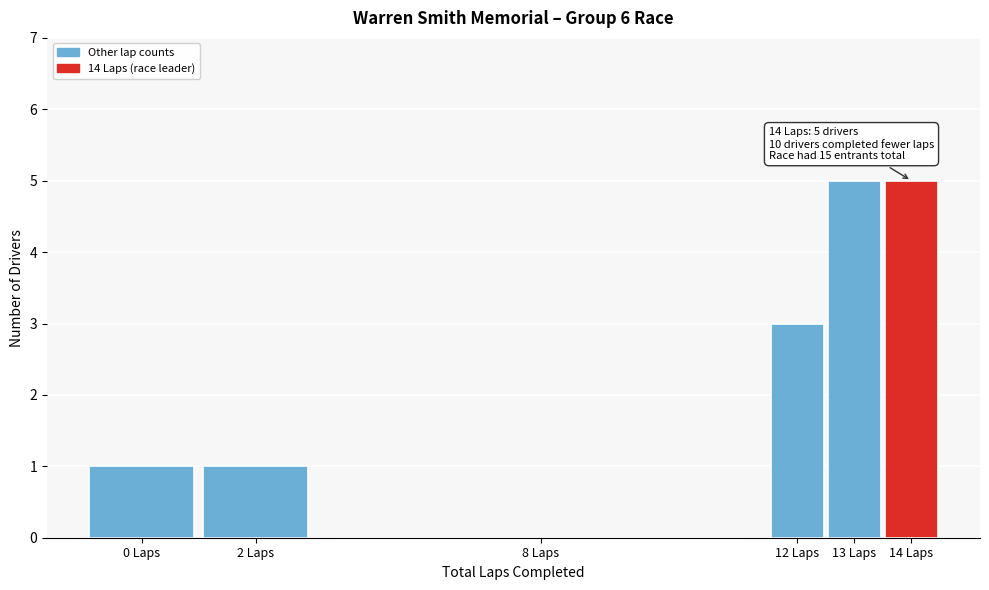

Reading left to right, transcribe all the data shown in this chart.

0 Laps=1	2 Laps=1	8 Laps=0	12 Laps=3	13 Laps=5	14 Laps=5